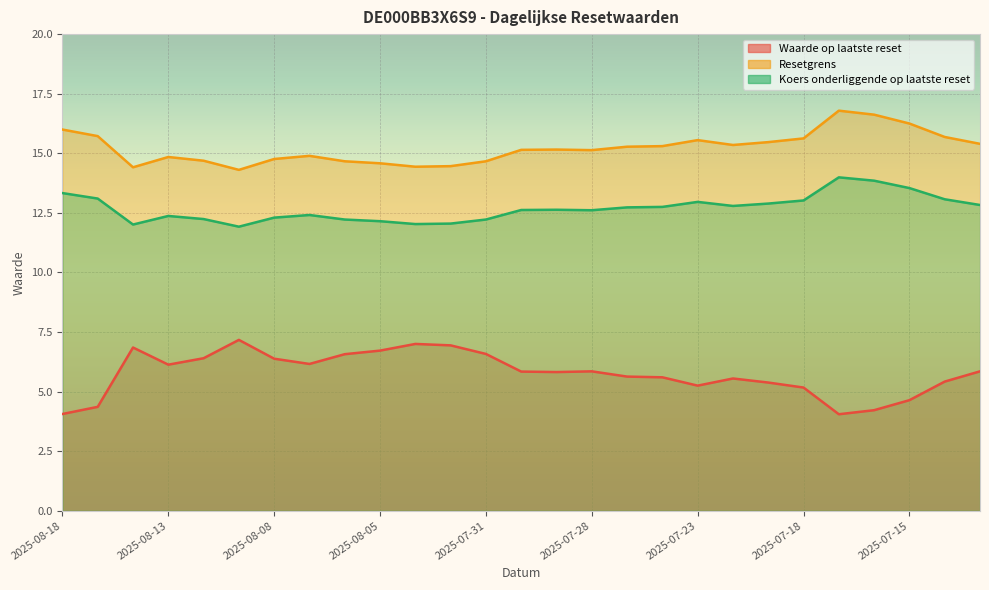

The Resetgrens series shows 15.3 at 2025-07-22. True or false?

True